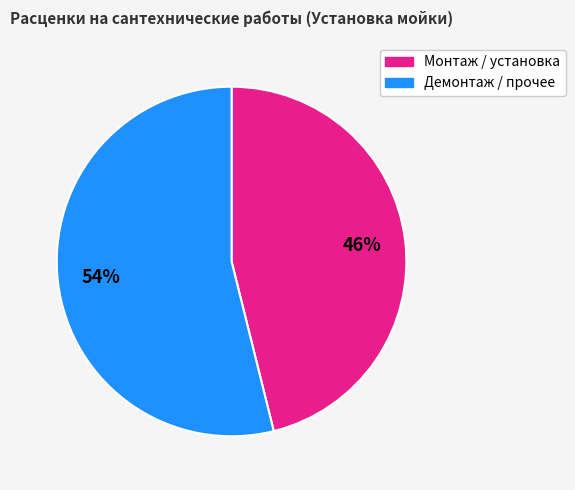

To the nearest percent, what is the difference between the largest and smallest slice percentages?

8%